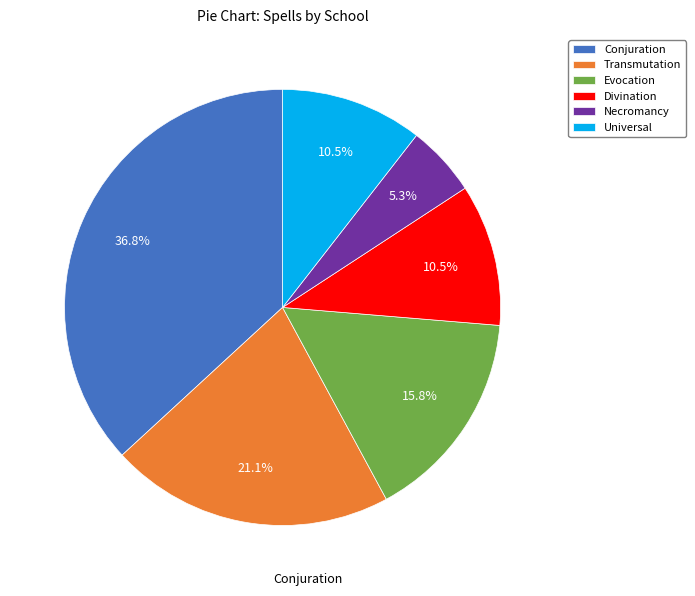

How many segments does this pie chart have?

6